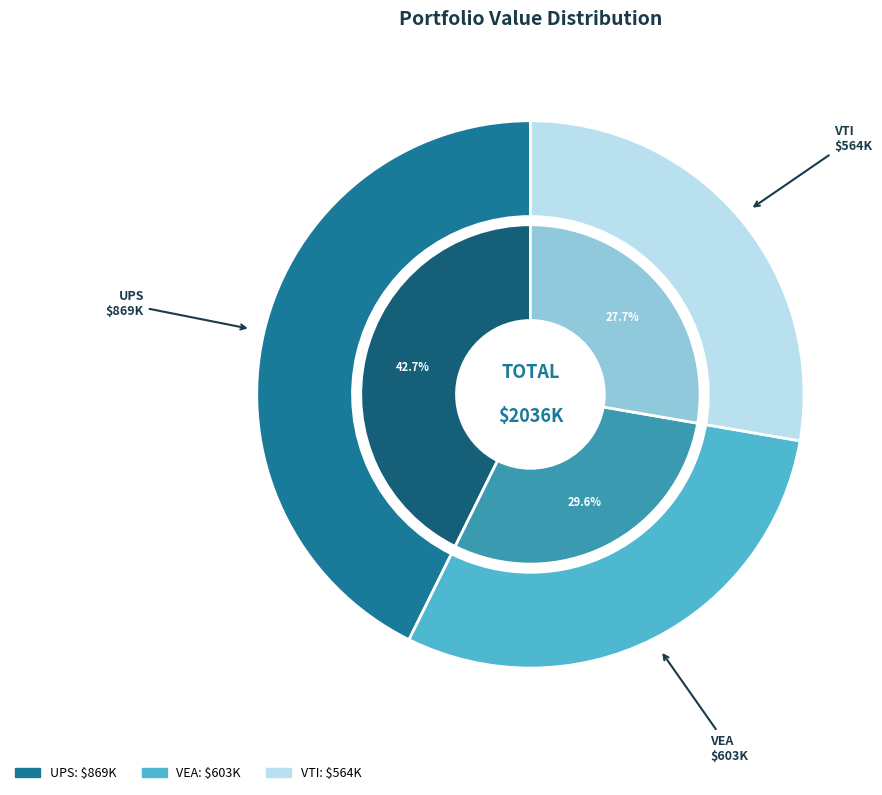

Count the number of slices in the pie.

3